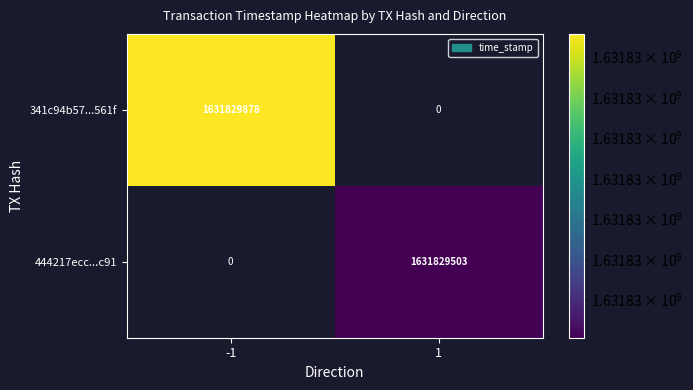

The value of 341c94b57...561f at -1 is 1631829878. True or false?

True